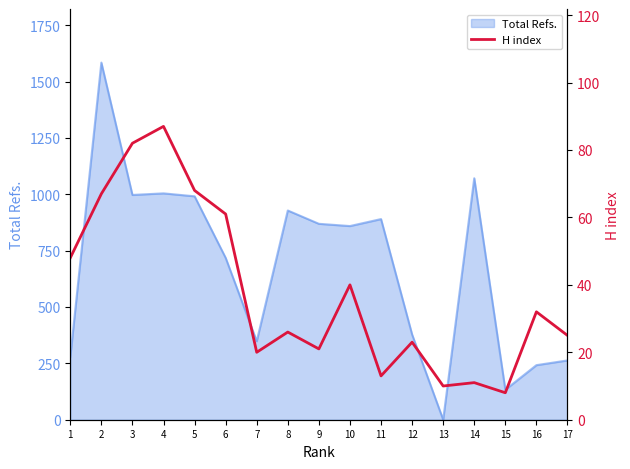

Where is the first local minimum?

7